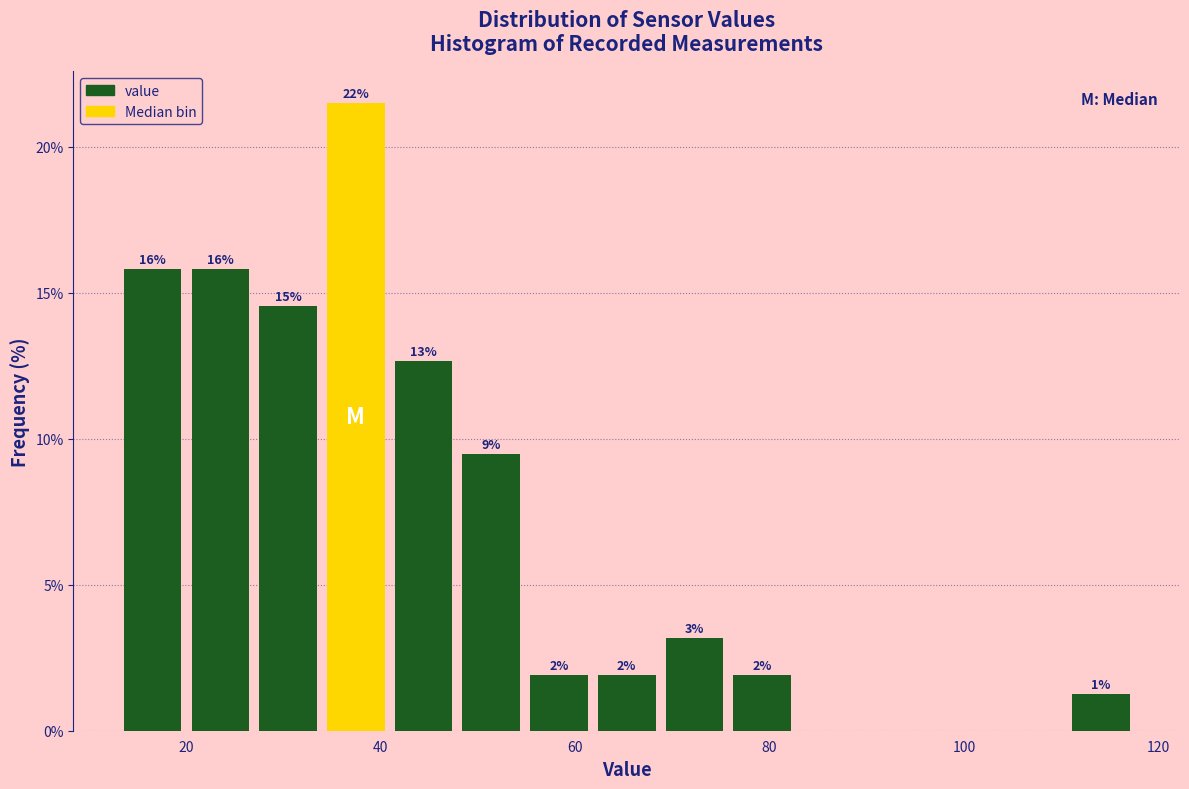

Read against the x-axis, roughly where is the centre of the tallest bar?

38